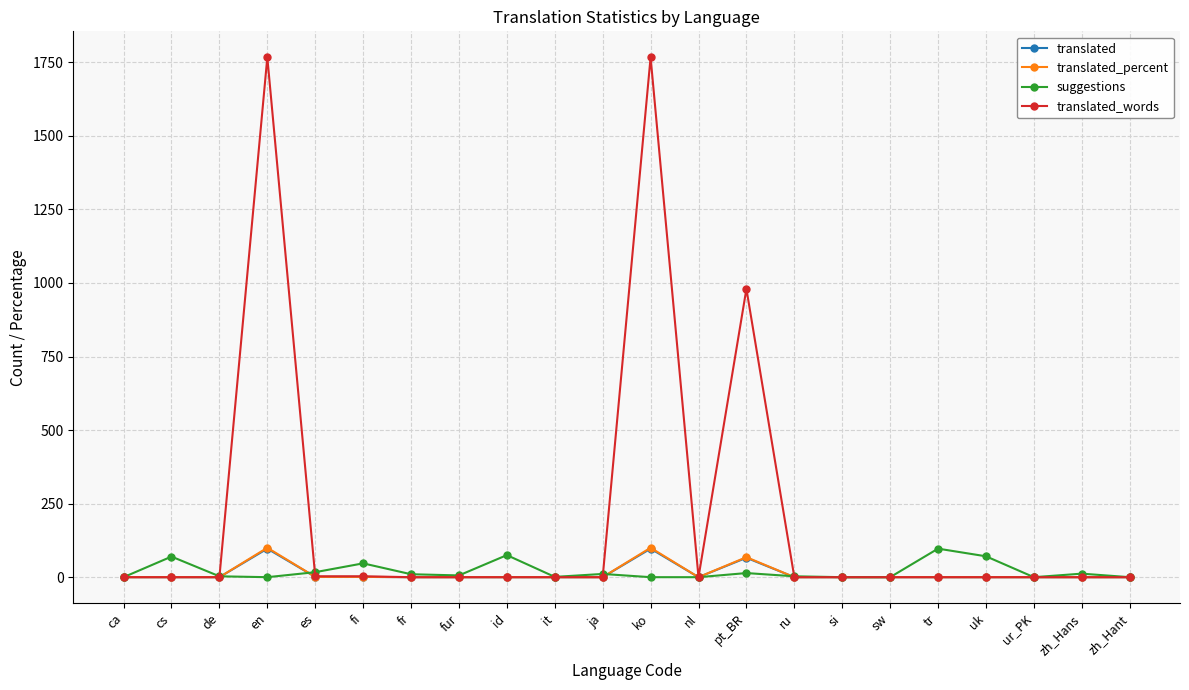

At which label is translated_words closest to 883?

pt_BR